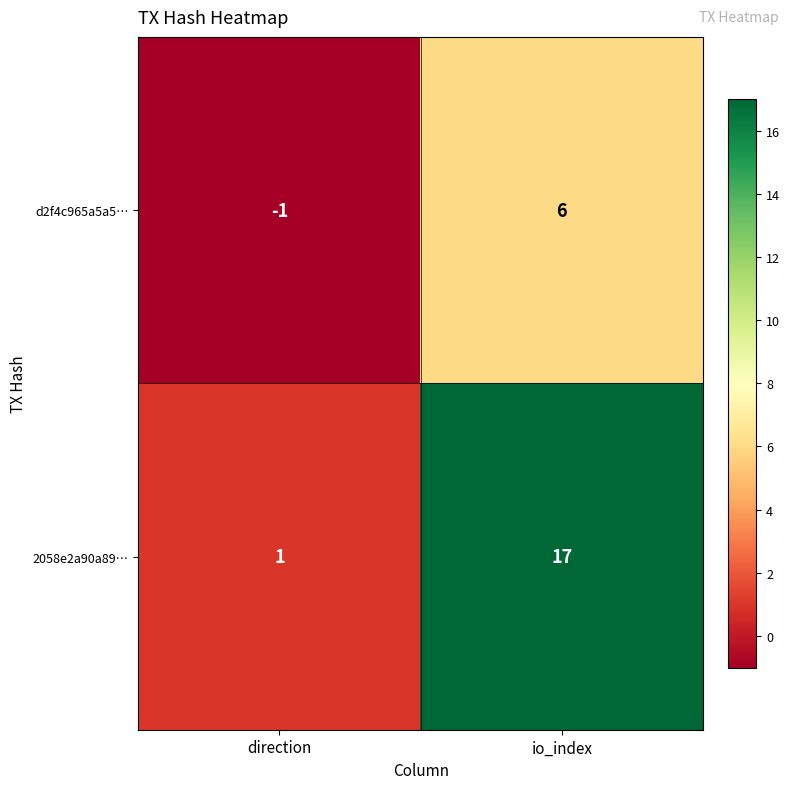

Which series has the largest total across all categories?

2058e2a90a89…